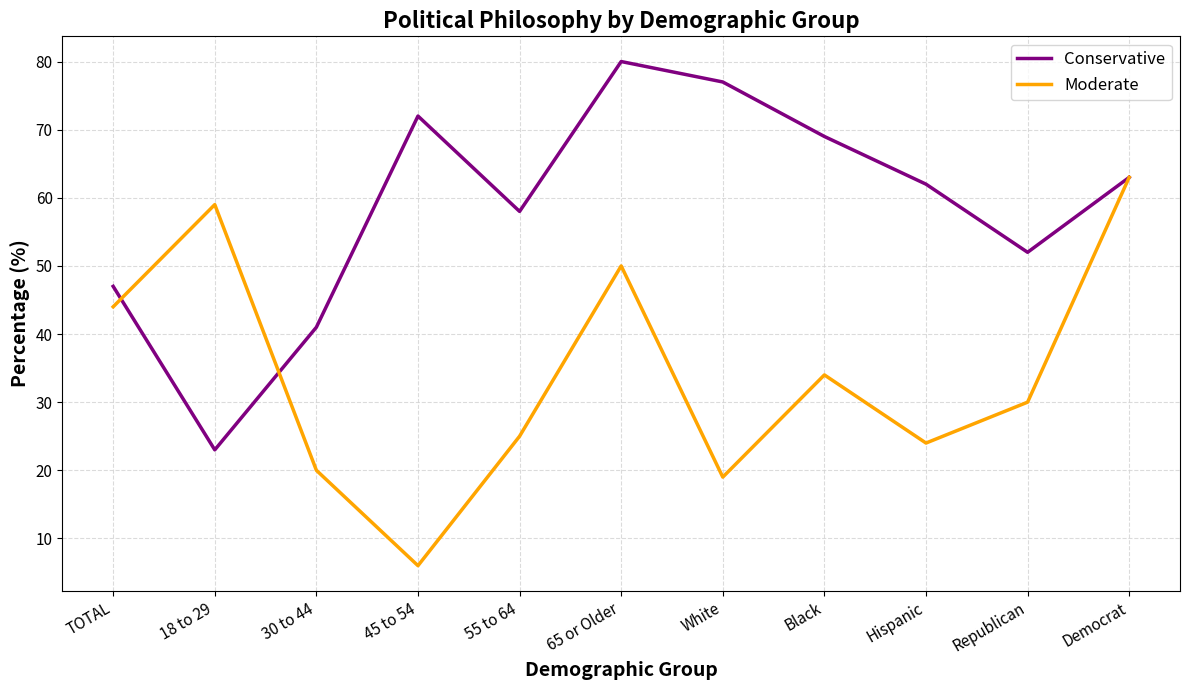

What is the difference between the highest and lowest values at 65 or Older?

30